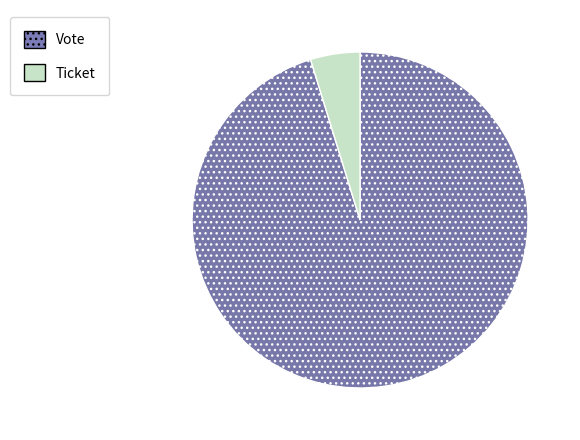

How many segments does this pie chart have?

2